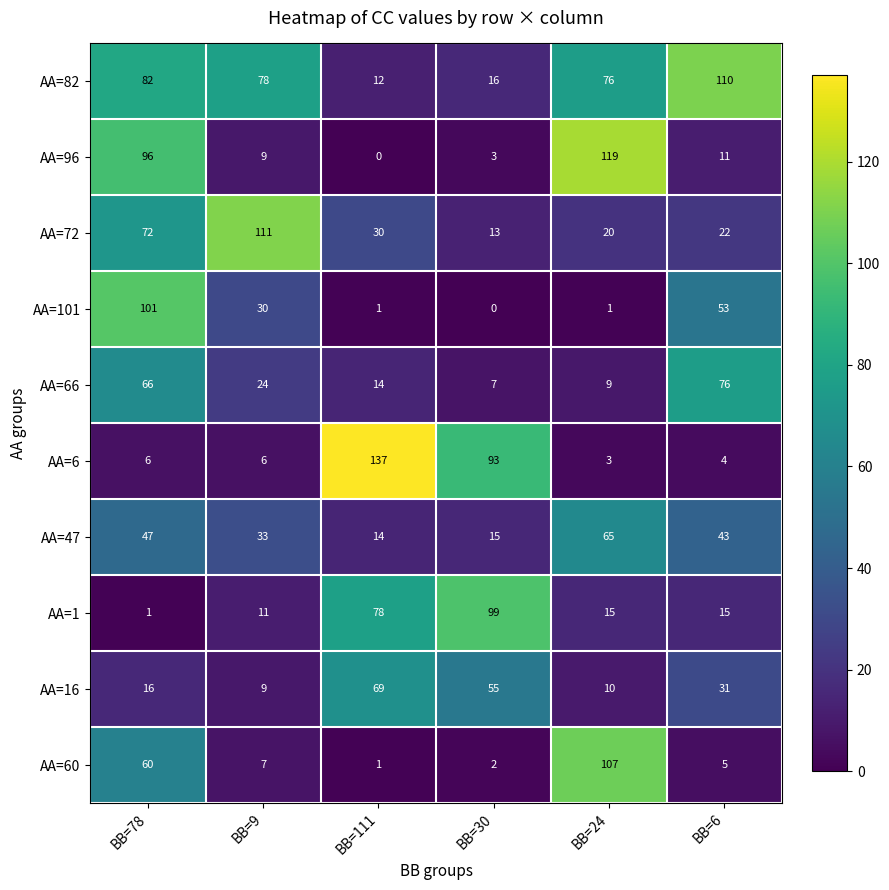

What is the difference between the maximum and minimum values in the AA=96 series?

119